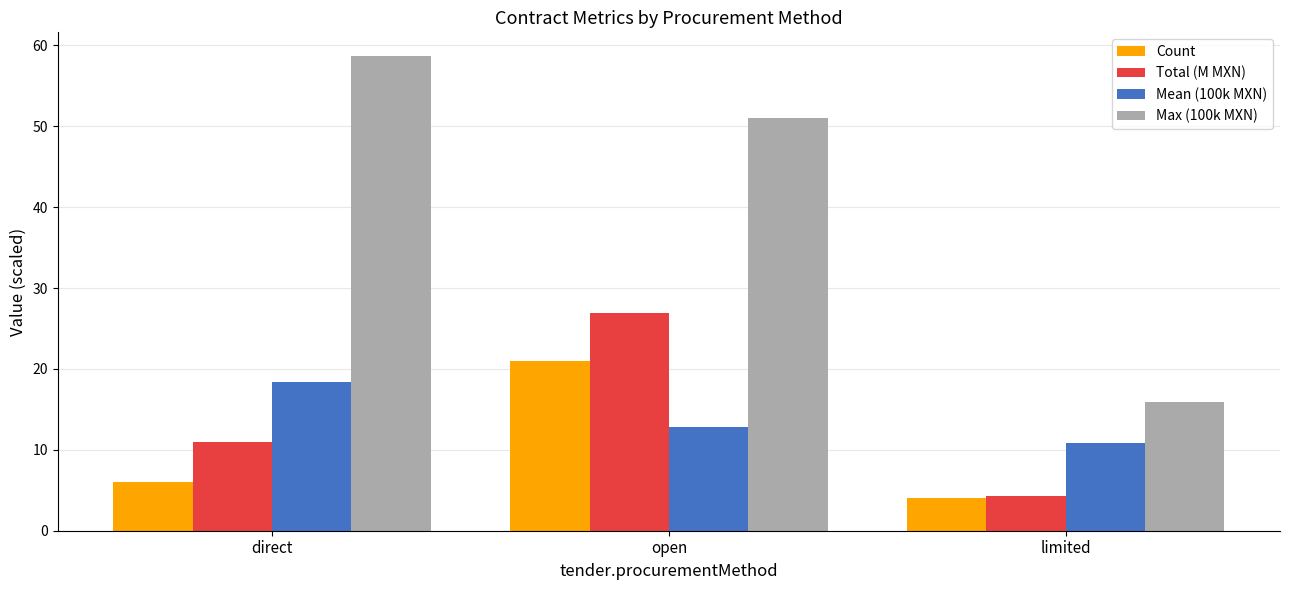

Where is Total (M MXN) nearest to the value 15?

direct